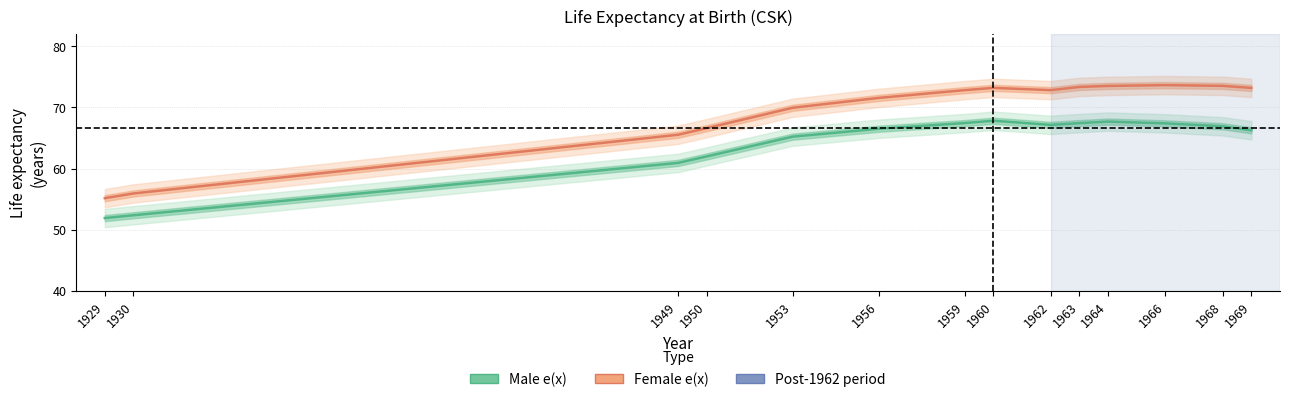

Reading left to right, extract all data points from this chart.

Male e(x): 1929=51.9	1930=52.4	1949=60.9	1950=62.0	1953=65.2	1956=66.5	1959=67.4	1960=67.8	1962=67.1	1963=67.4	1964=67.7	1966=67.4	1968=66.9	1969=66.2
Female e(x): 1929=55.2	1930=55.9	1949=65.5	1950=66.6	1953=69.9	1956=71.5	1959=72.8	1960=73.2	1962=72.8	1963=73.3	1964=73.5	1966=73.6	1968=73.5	1969=73.2